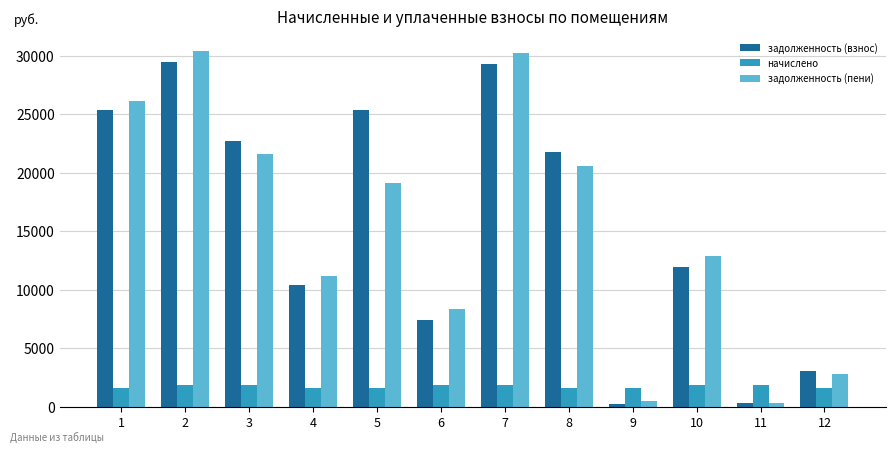

What is the maximum value for начислено?

1867.4